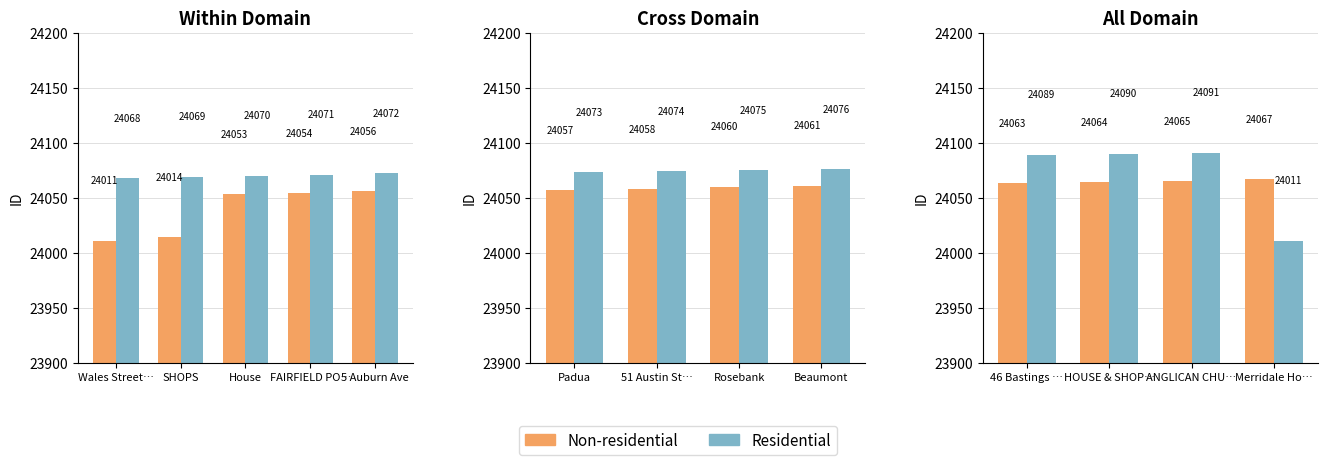

What is the maximum value for Non-residential?

24067